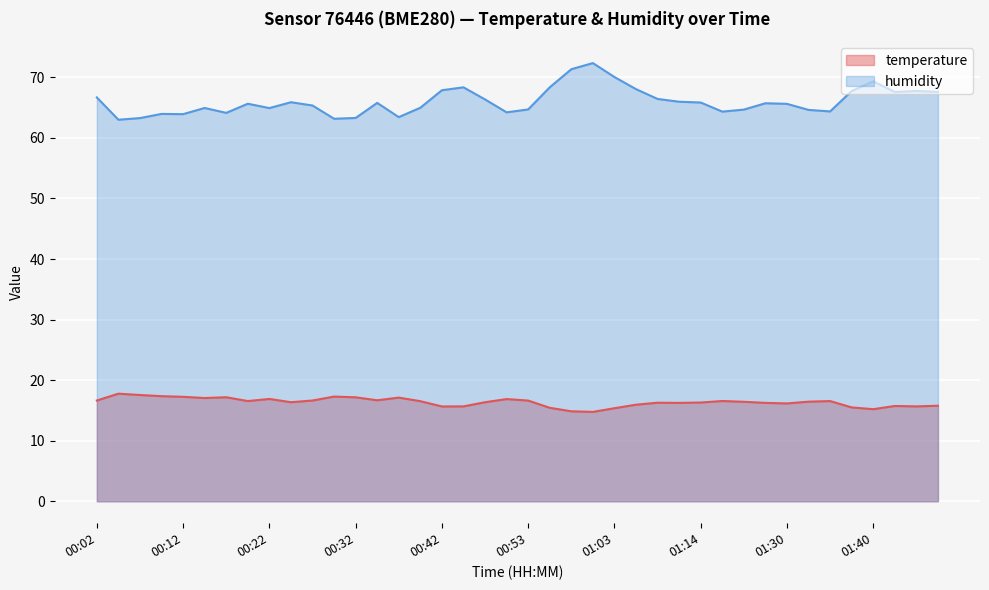

Rank the series by their average value, from highest to lowest.

humidity, temperature